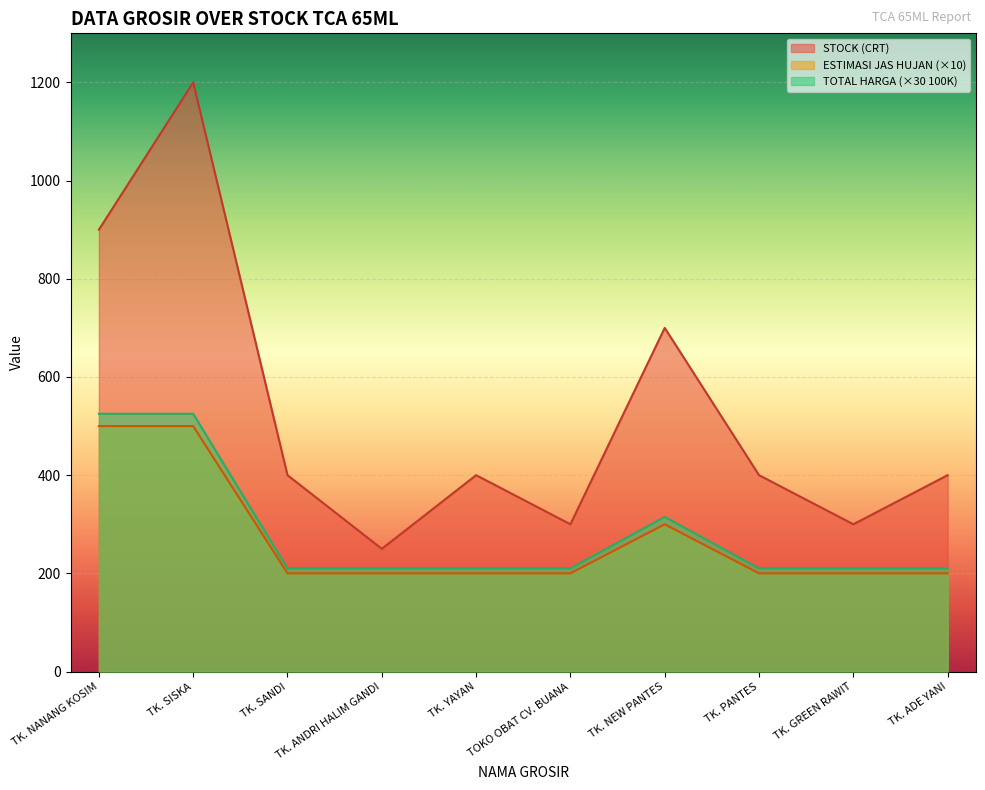

How many values in the STOCK (CRT) series are below 400?

3